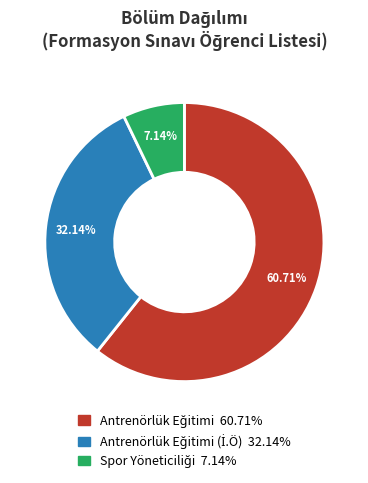

Count the number of slices in the pie.

3